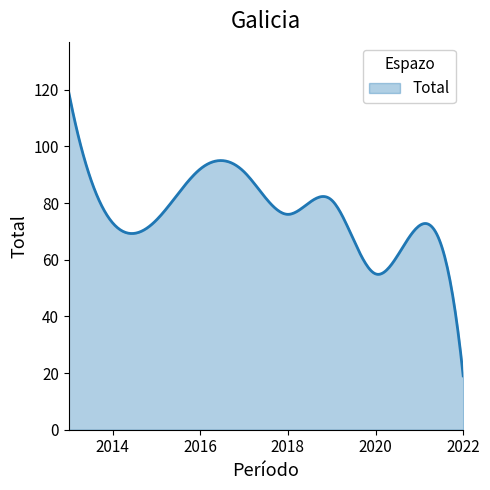

What is the smallest value displayed?

19.0